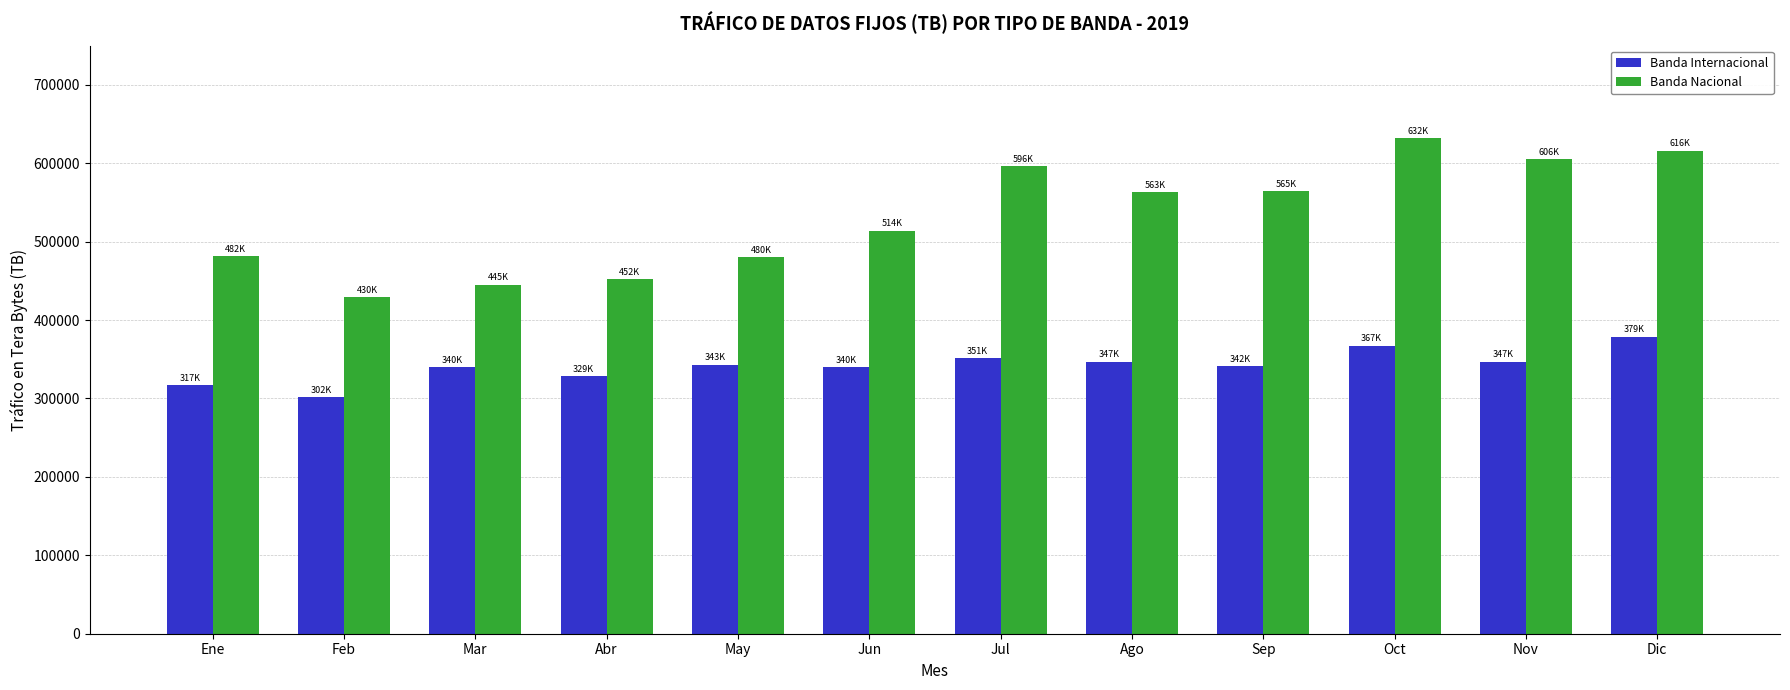

What is the label of the 4th bar from the left?

Abr